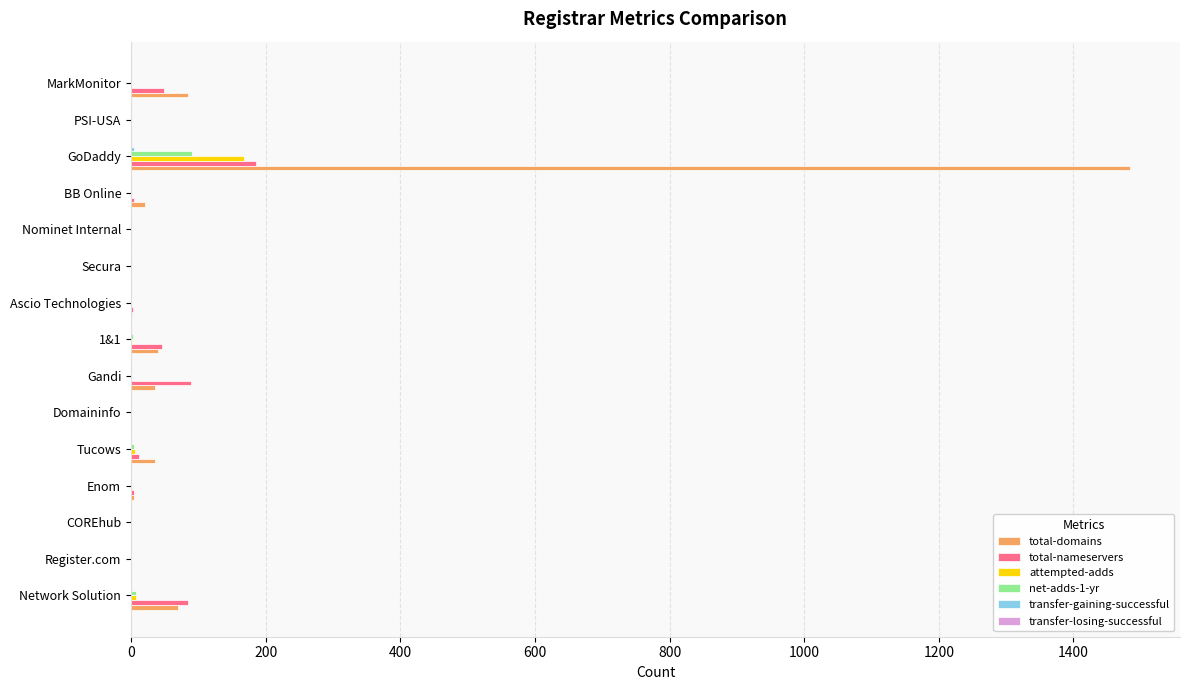

What is the sum of all total-domains values?

1776